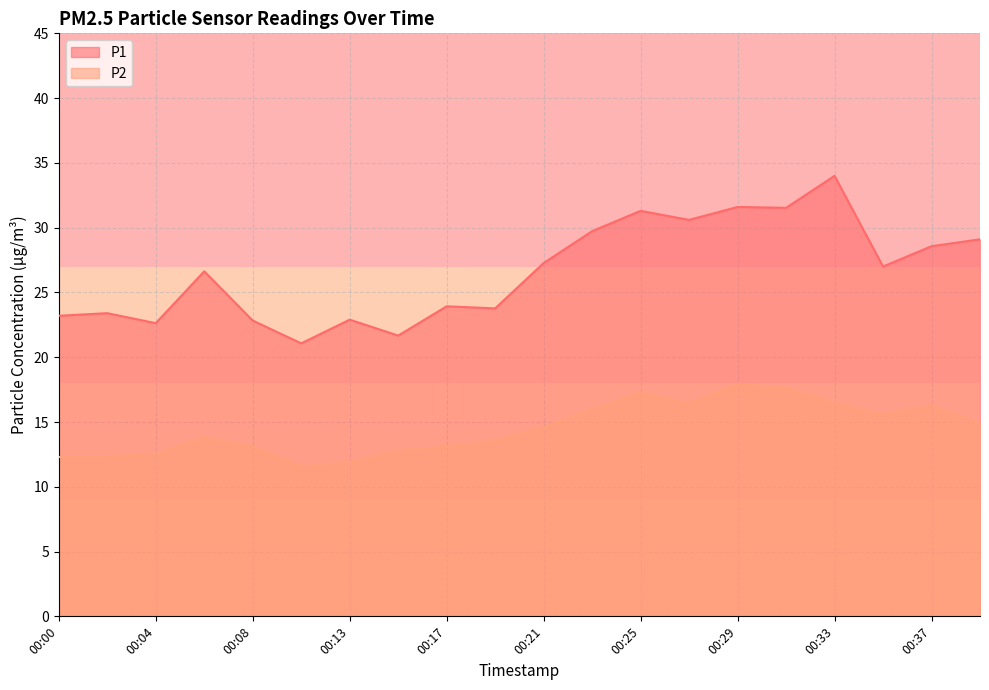

How many interior local peaks does the P1 series have?

7